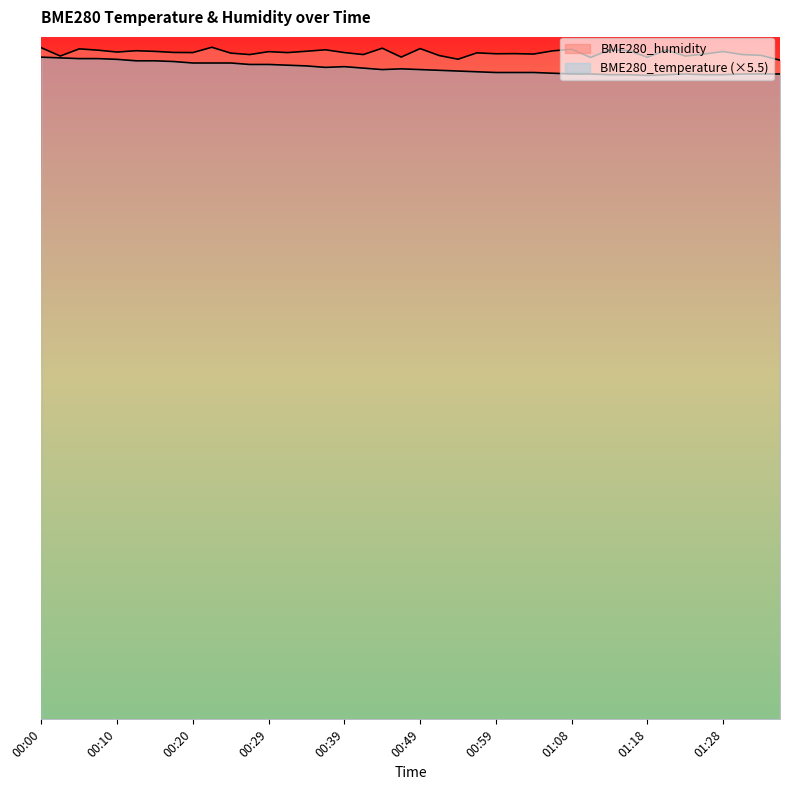

Which category has the highest value across all series?

00:22